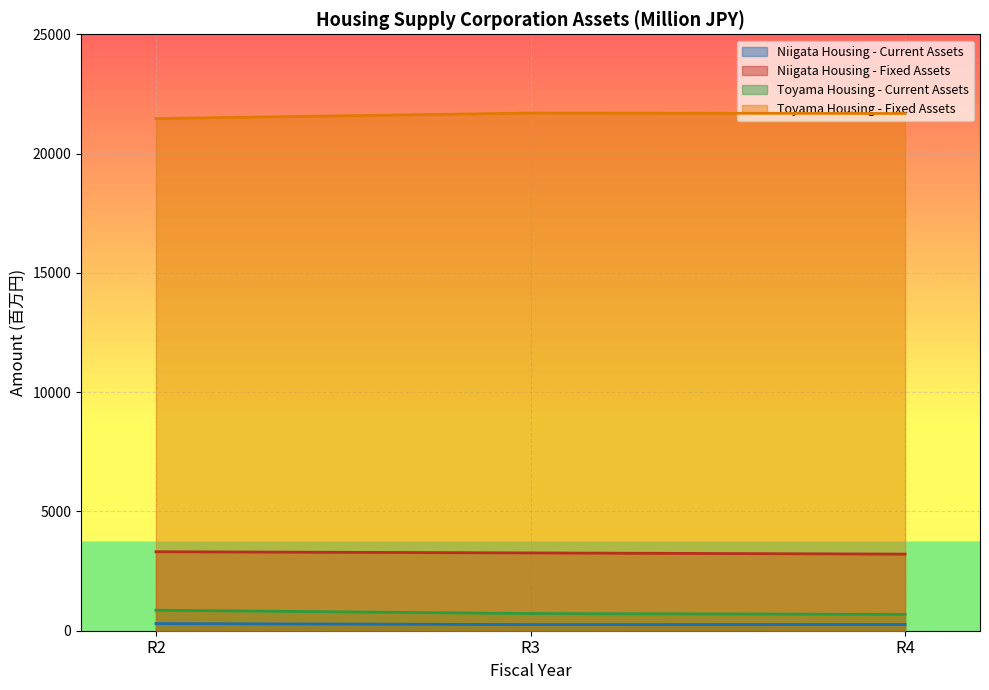

What is the value of the Niigata Housing - Fixed Assets point at the 1st from the left?

3311